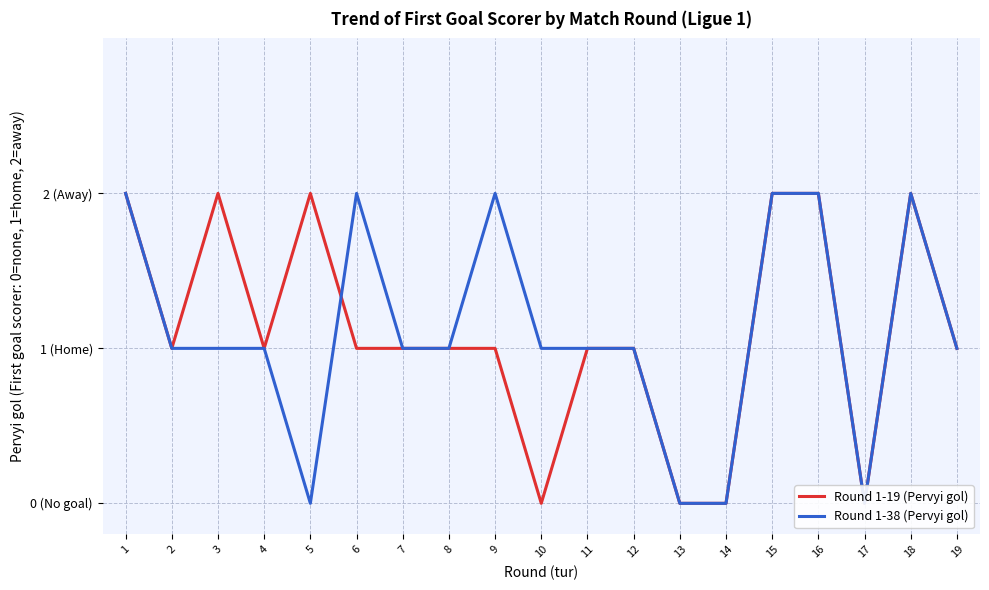

Where is the first local maximum for Round 1-19 (Pervyi gol)?

3